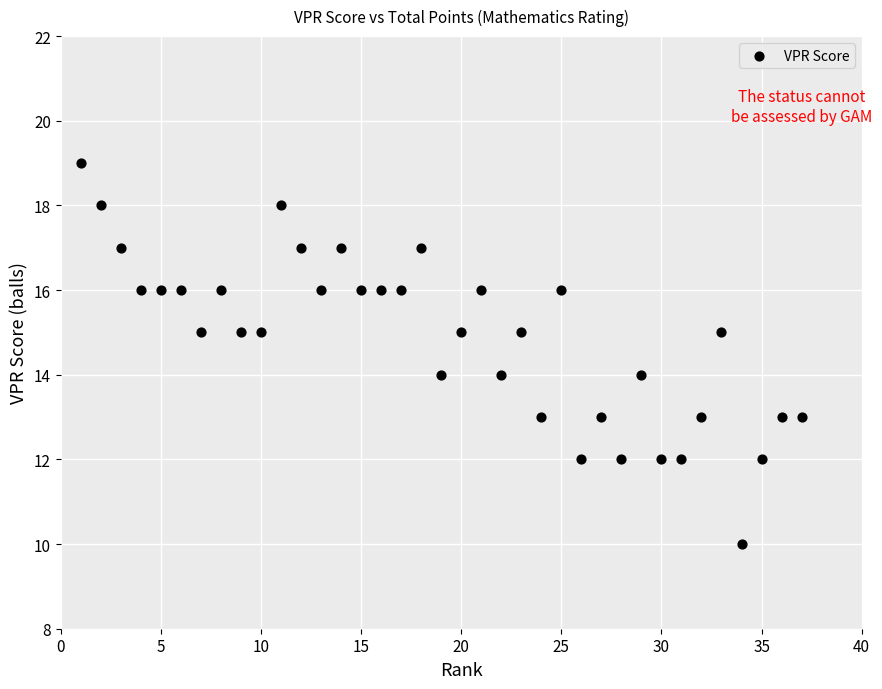

What is the range of X values (max minus min)?

36